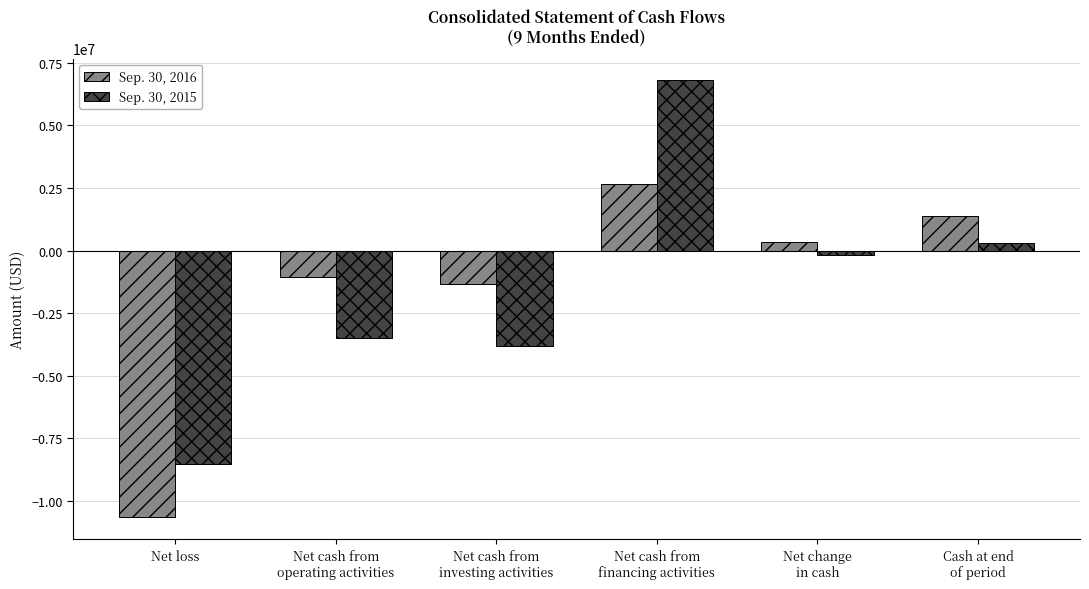

Are the bars grouped side by side (vs. stacked)?

Yes